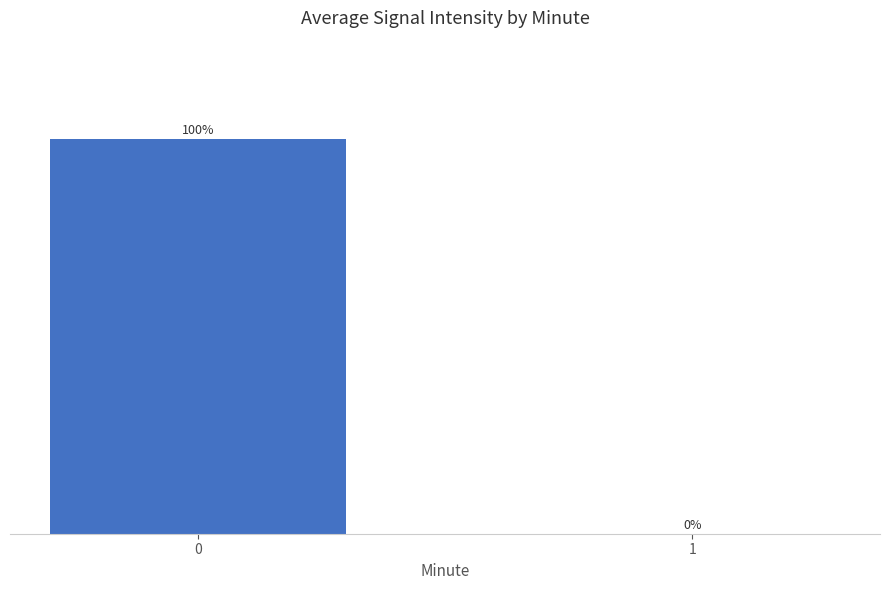

Is it true that the value at 0 is 100?

True